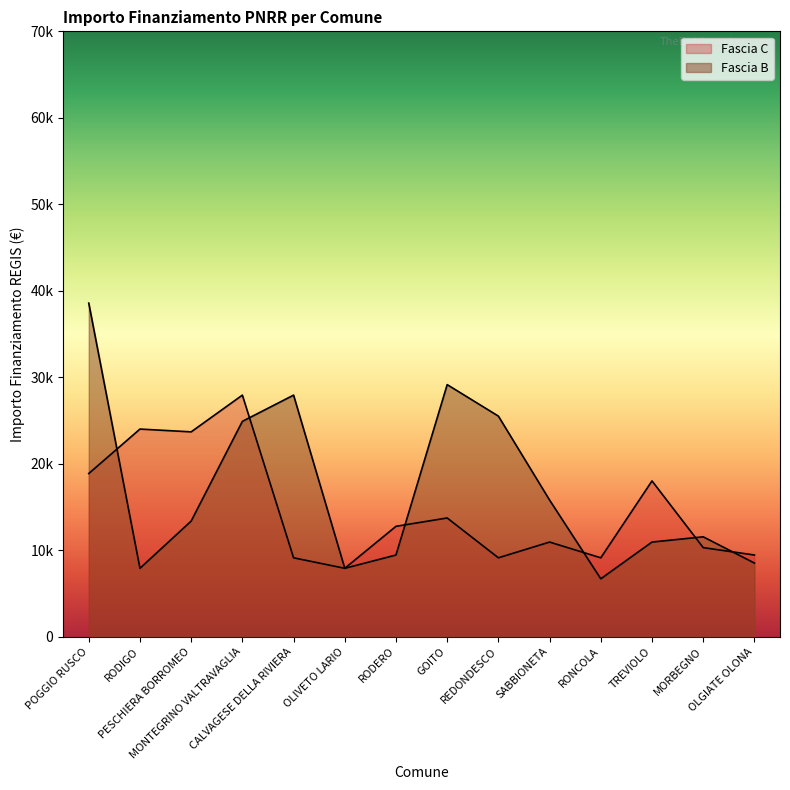

What is the difference between the Fascia C values at OLGIATE OLONA and RONCOLA?

322